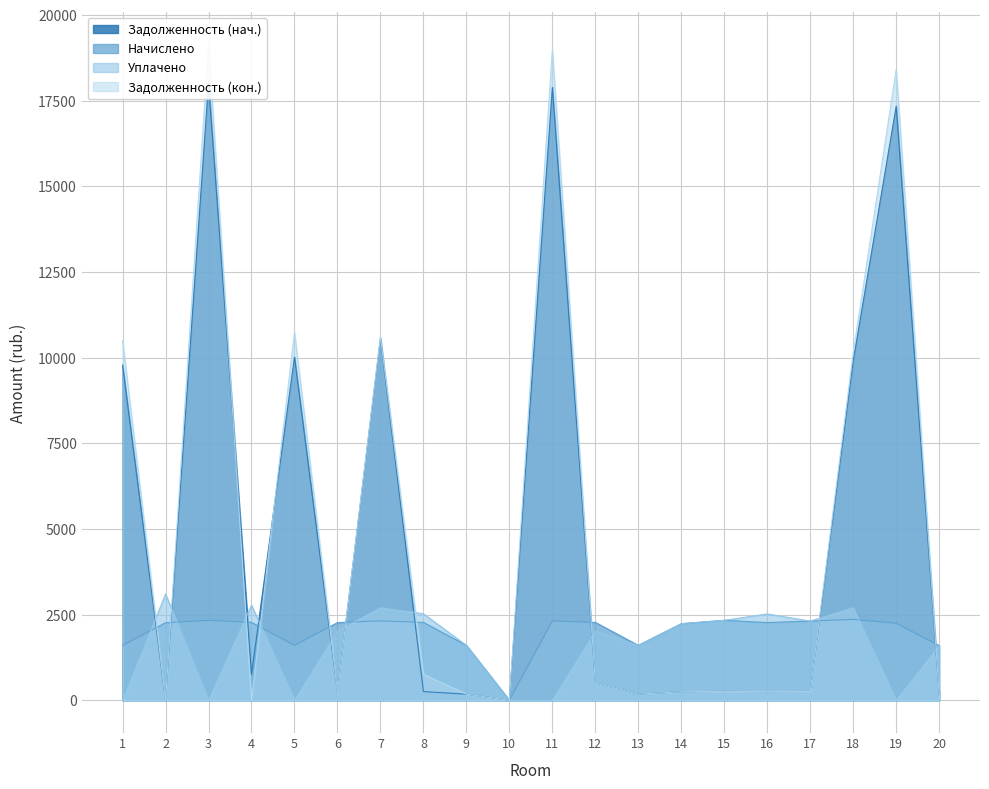

True or false: uplacheno has a value of 1222.1 at 14.

False